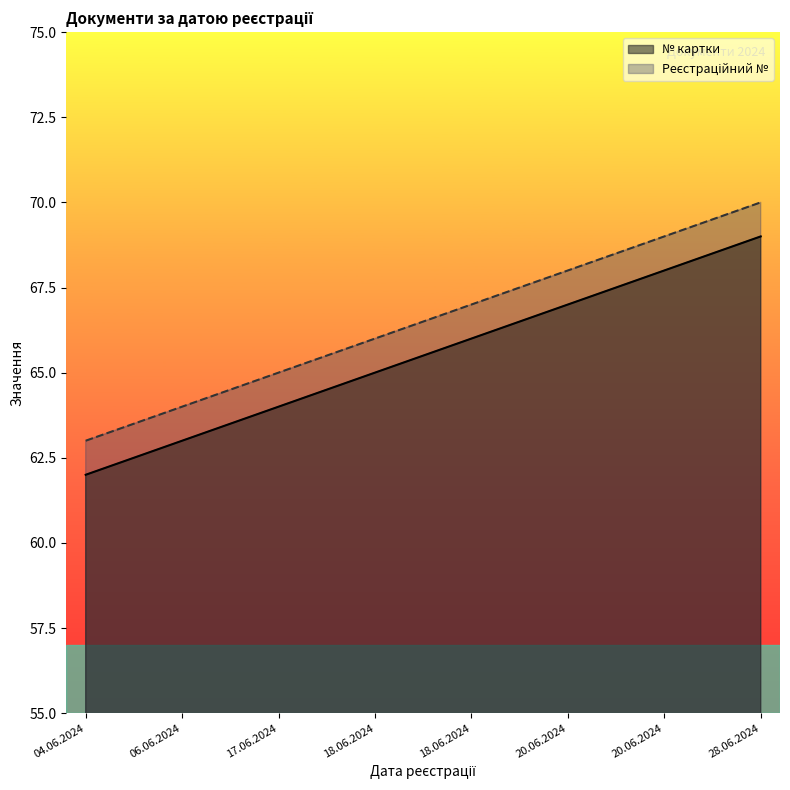

Reading right to left, extract all data points from this chart.

№ картки: 28.06.2024=69	20.06.2024=68	20.06.2024=67	18.06.2024=66	18.06.2024=65	17.06.2024=64	06.06.2024=63	04.06.2024=62
Реєстраційний №: 28.06.2024=70	20.06.2024=69	20.06.2024=68	18.06.2024=67	18.06.2024=66	17.06.2024=65	06.06.2024=64	04.06.2024=63